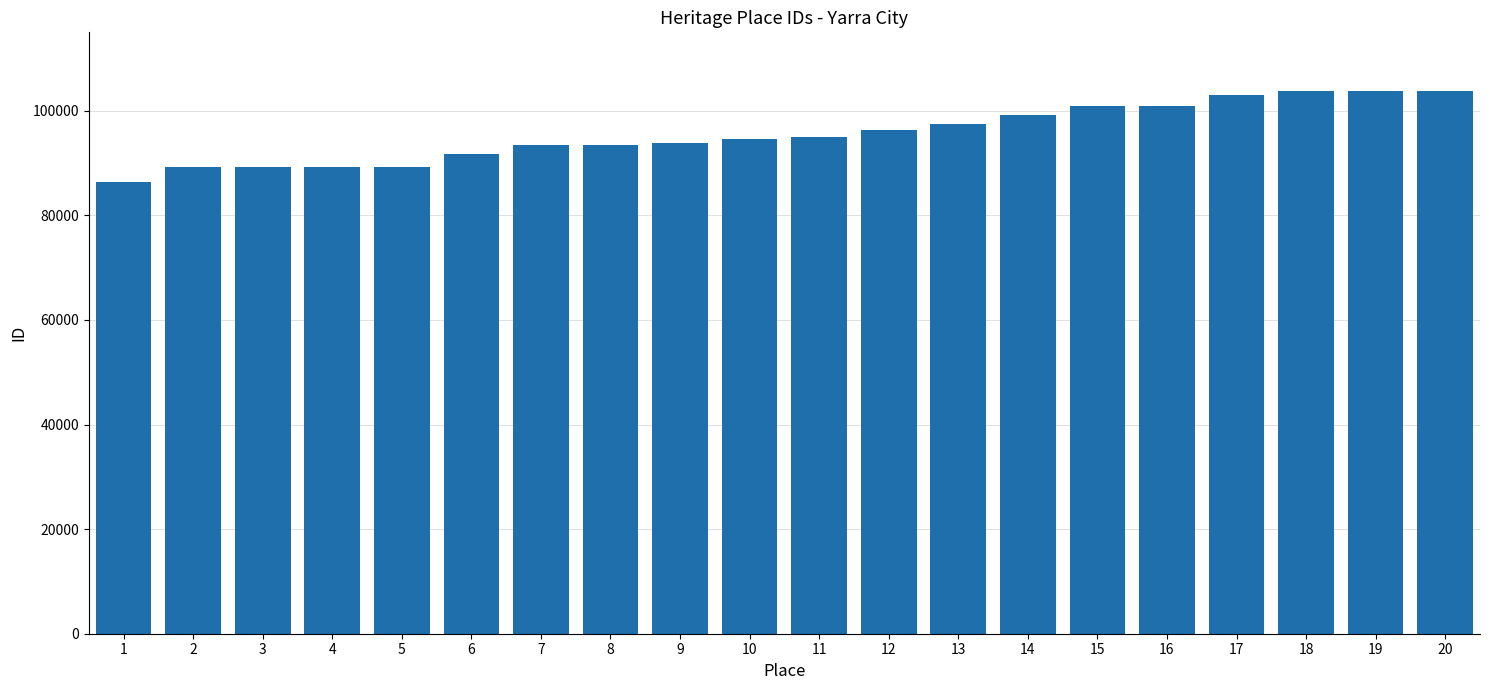

Read the value at 13.

97423